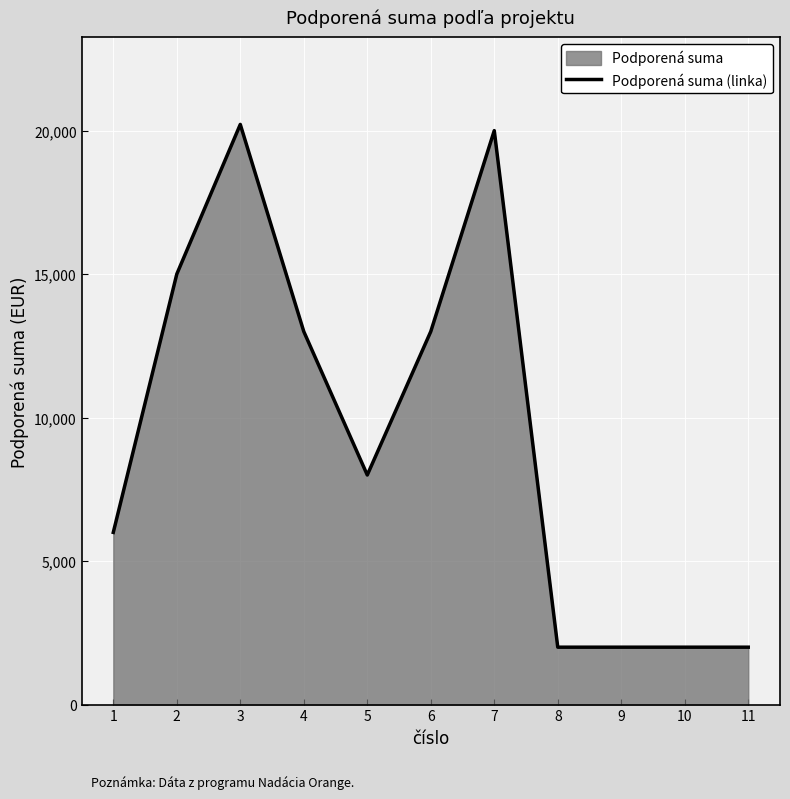

Reading left to right, list all the values displayed in this chart.

6000	15000	20216	13000	8000	13000	20000	2000	2000	2000	2000